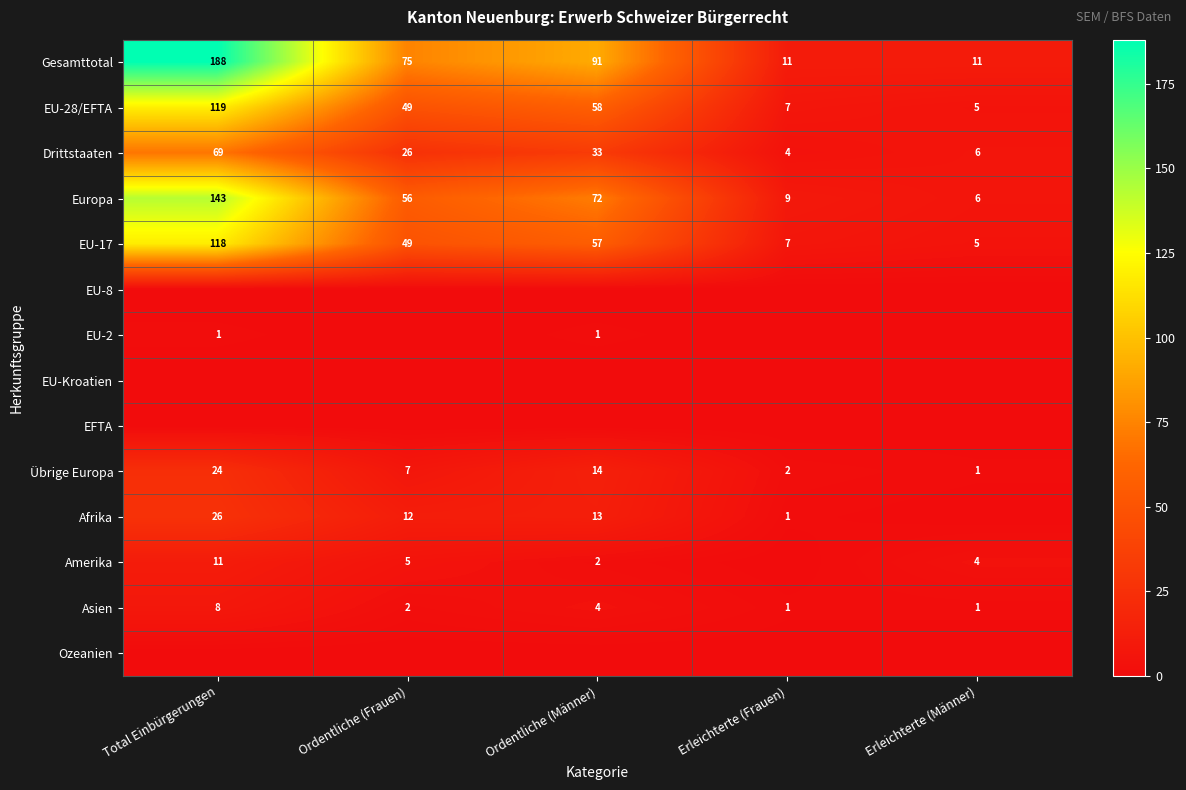

What is the difference between the maximum and minimum values in the Gesamttotal series?

177